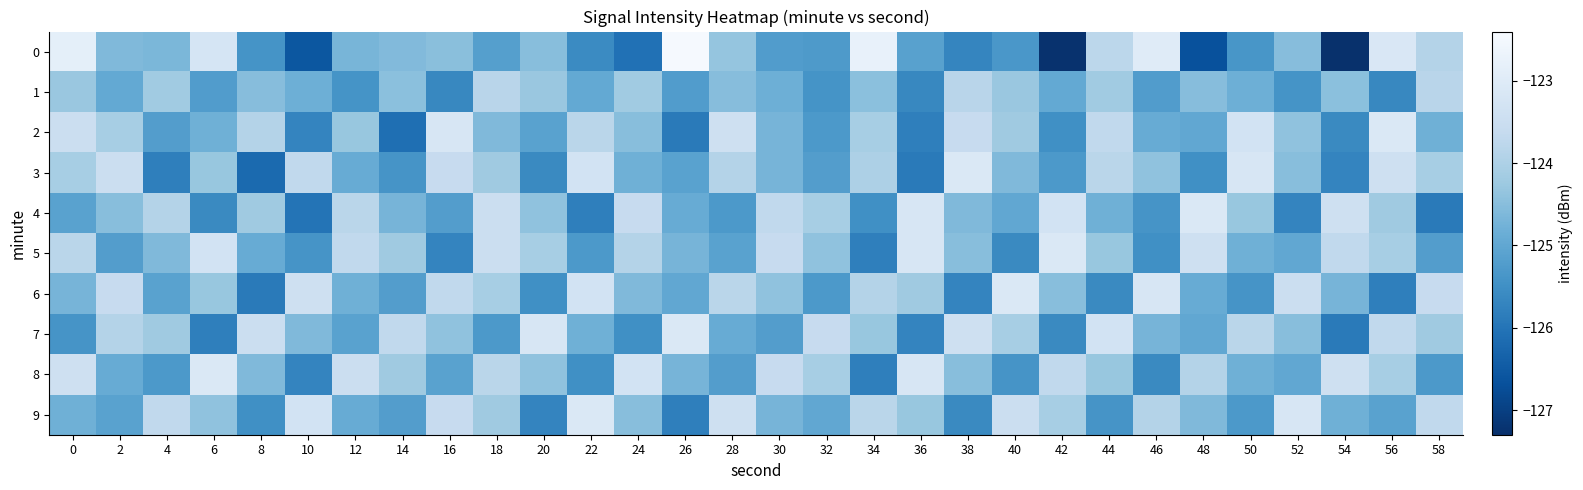

What is the spread (max minus min) of values at 34?

3.0